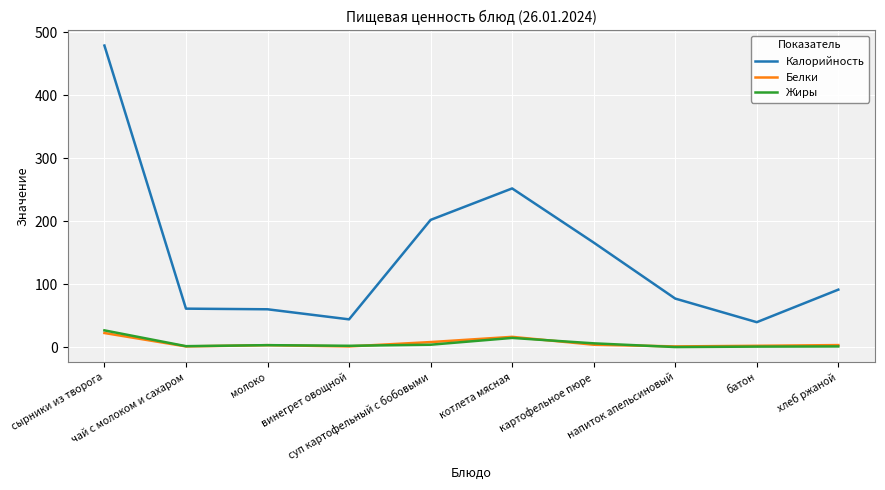

True or false: Калорийность and Белки cross at least once.

False